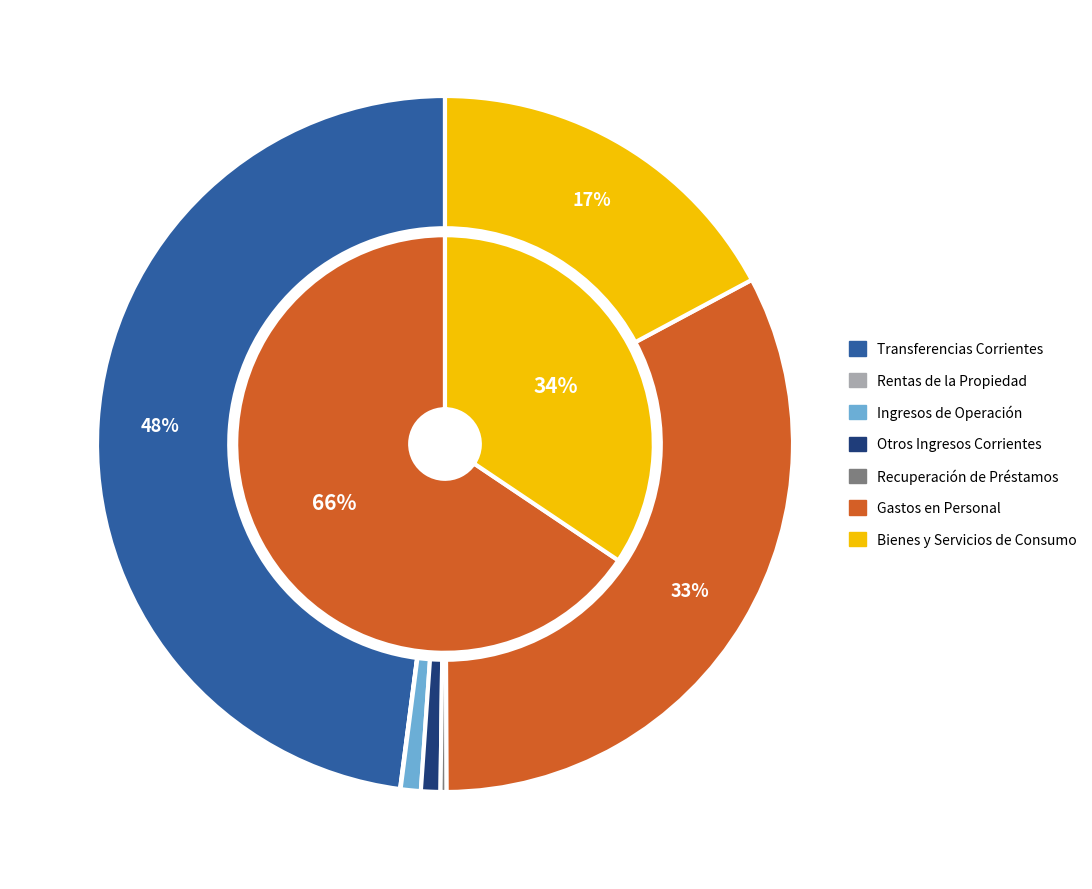

Which slice is the smallest?

RENTAS DE LA PROPIEDAD